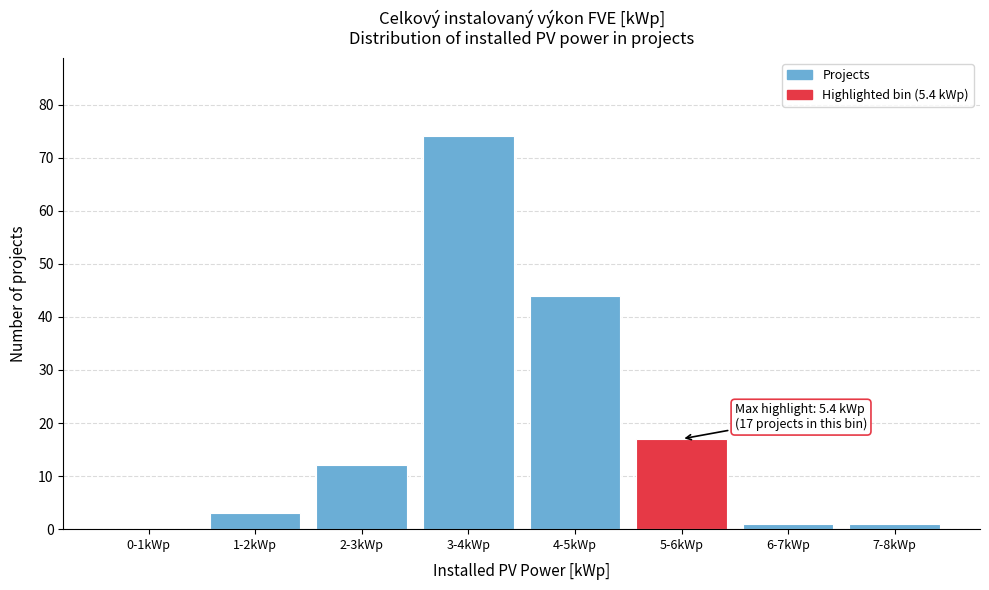

Reading left to right, transcribe all the data shown in this chart.

0-1kWp=0	1-2kWp=3	2-3kWp=12	3-4kWp=74	4-5kWp=44	5-6kWp=17	6-7kWp=1	7-8kWp=1